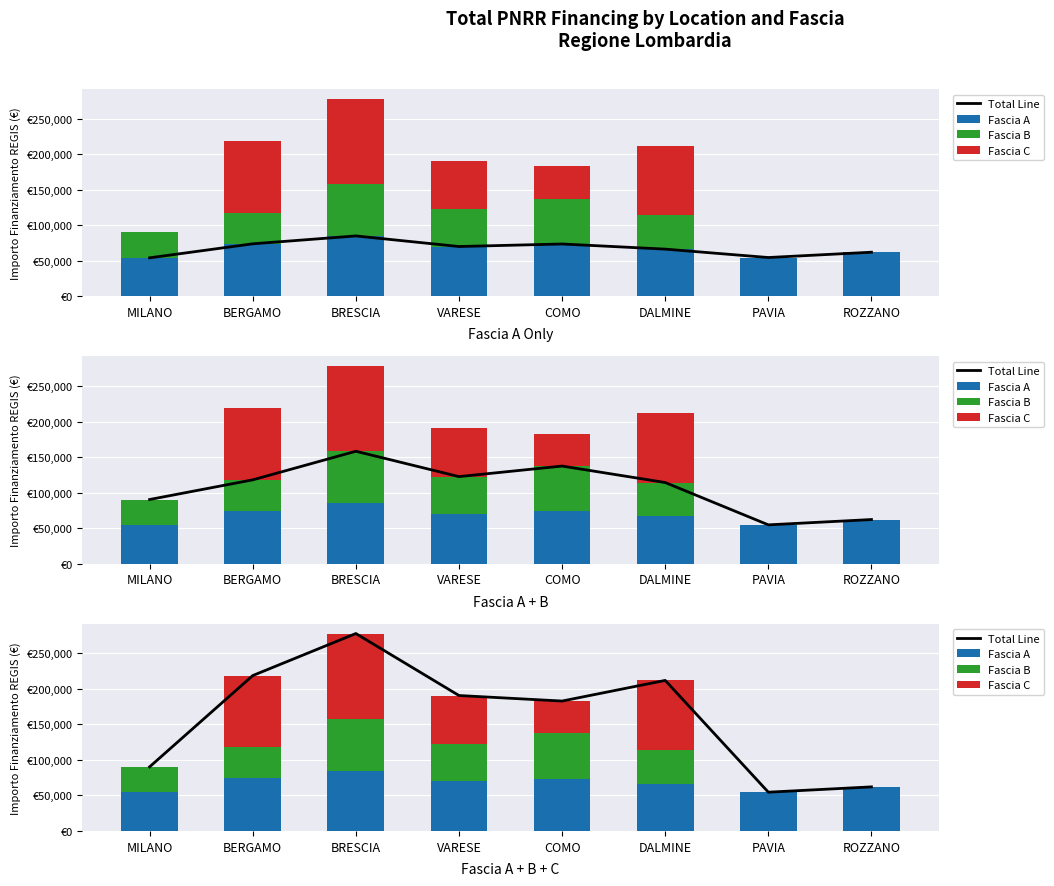

What is the label of the 8th bar from the left?

ROZZANO